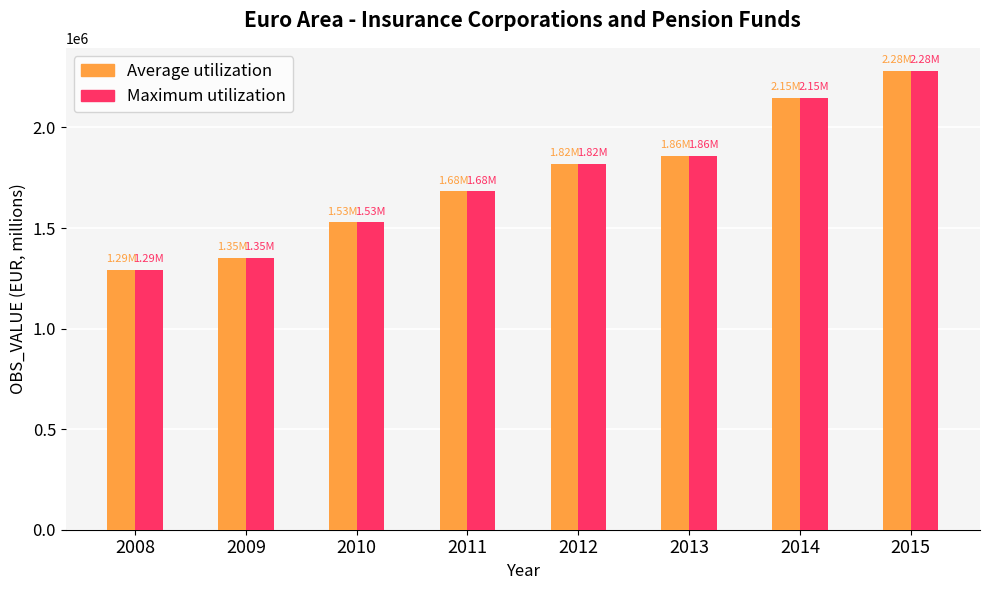

At which category is the sum across all series the highest?

2015